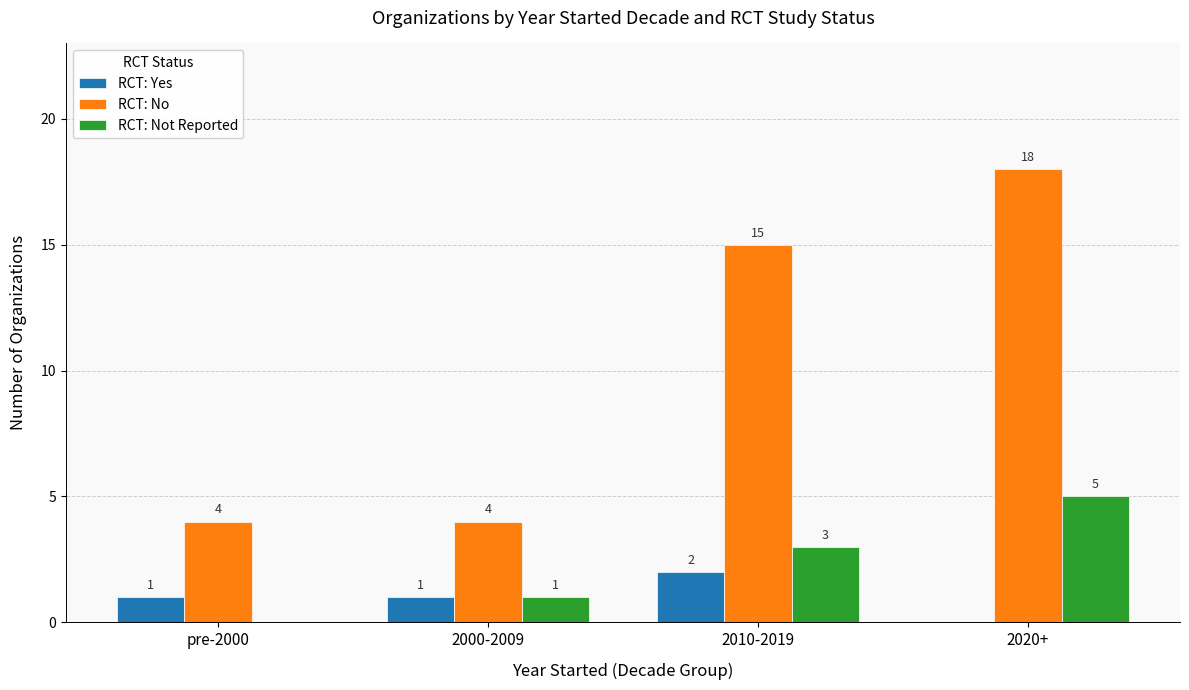

The value of RCT: No at 2020+ is 10. True or false?

False